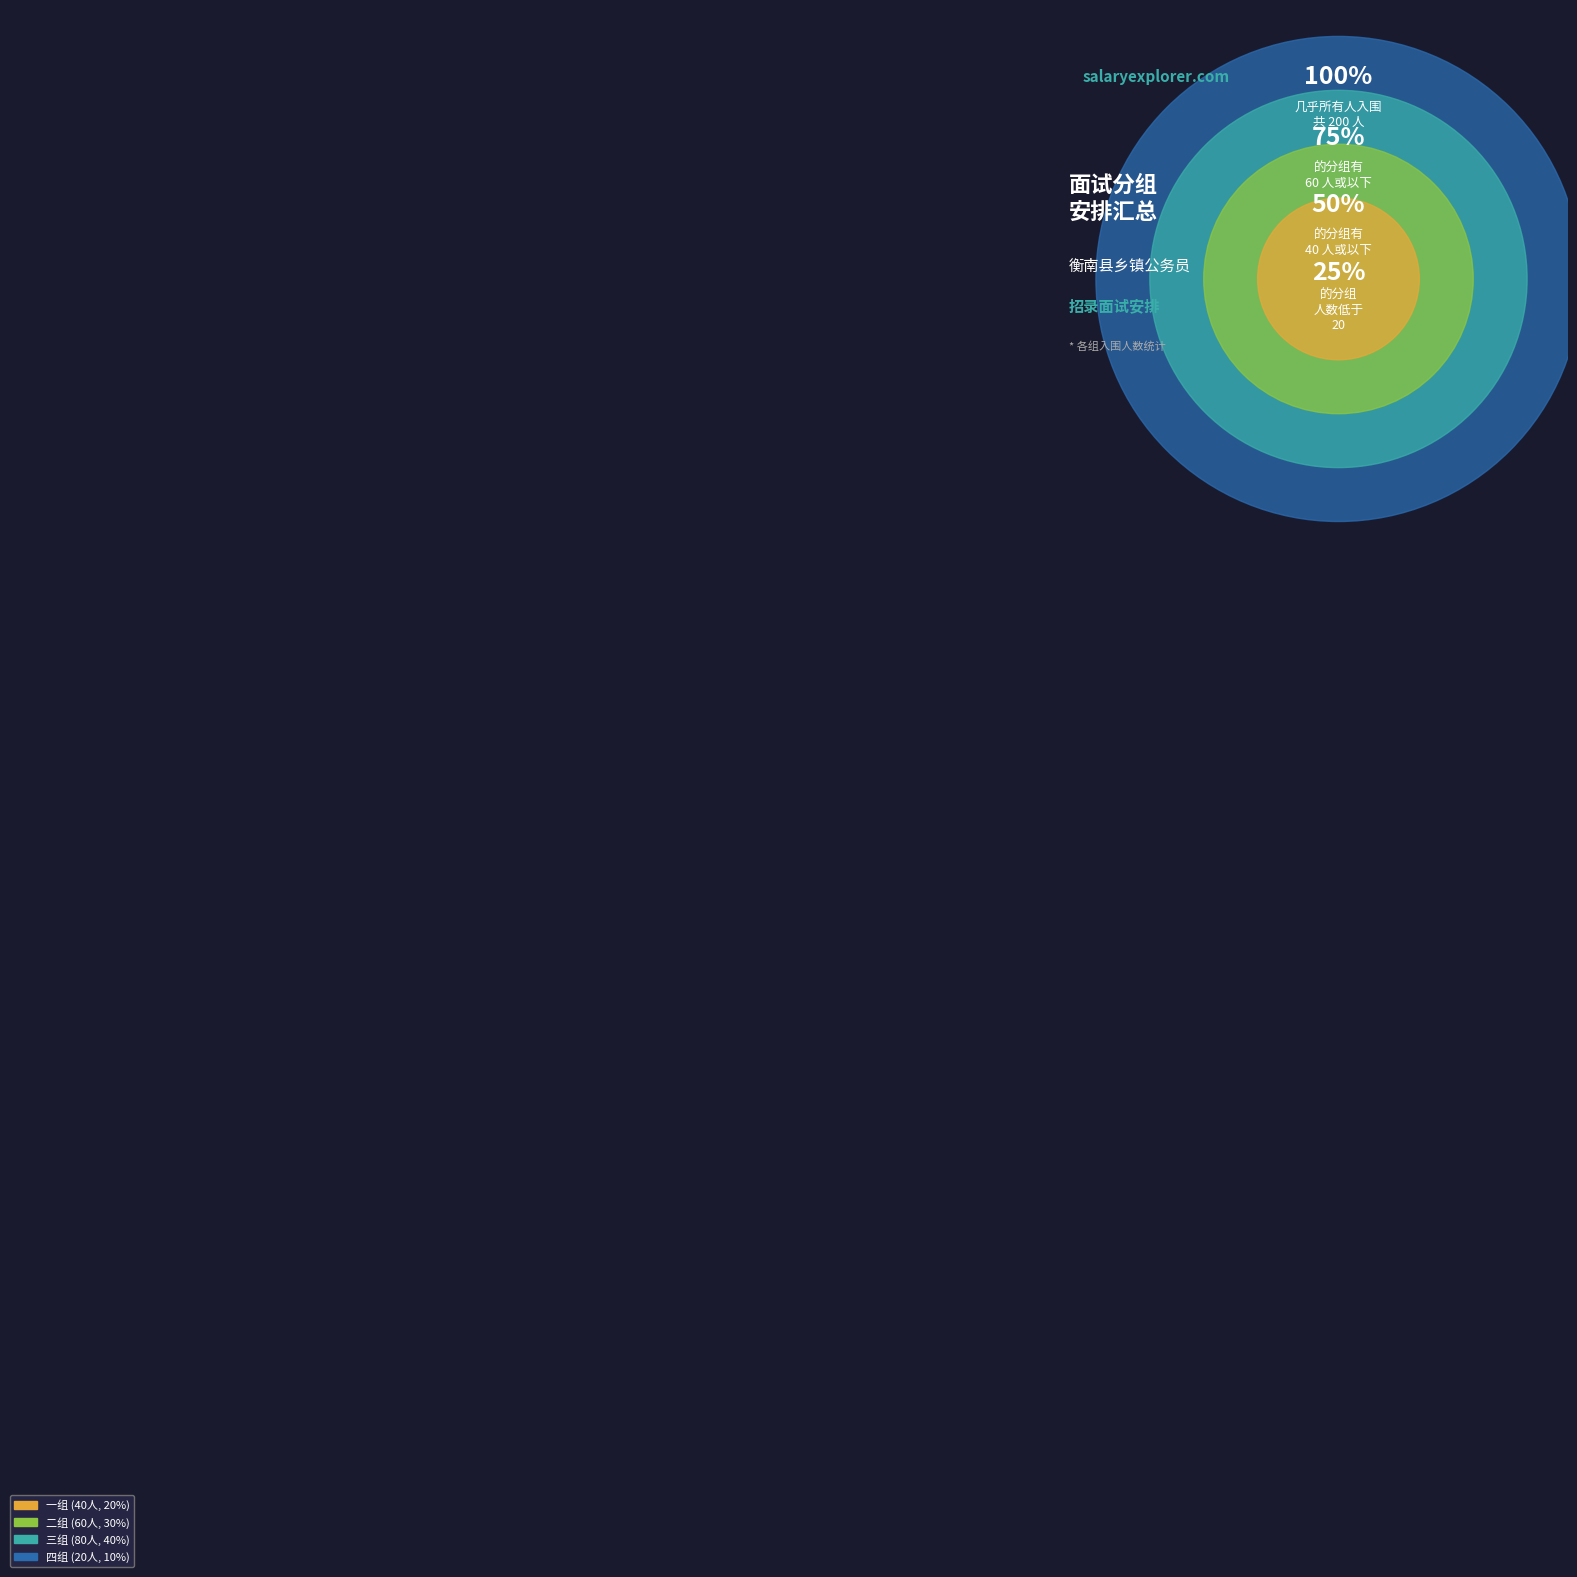

How many slices are in this pie chart?

4